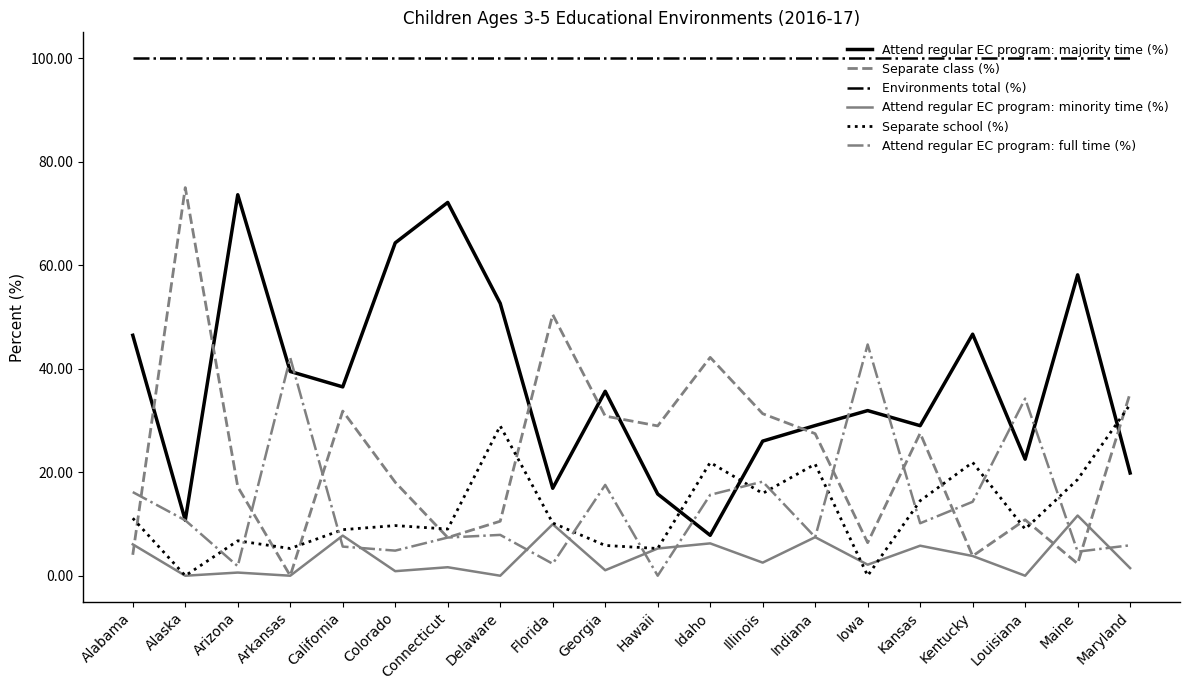

What is the total value across all series at Louisiana?

176.6